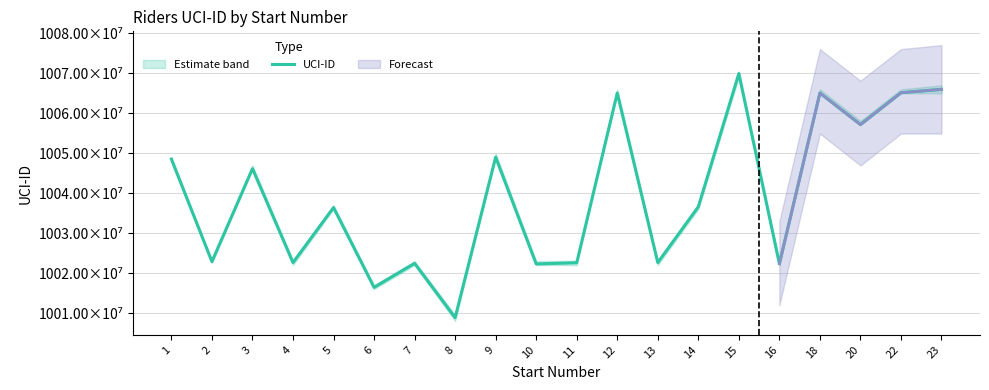

What is the change in value from 18 to 20?

-7902466